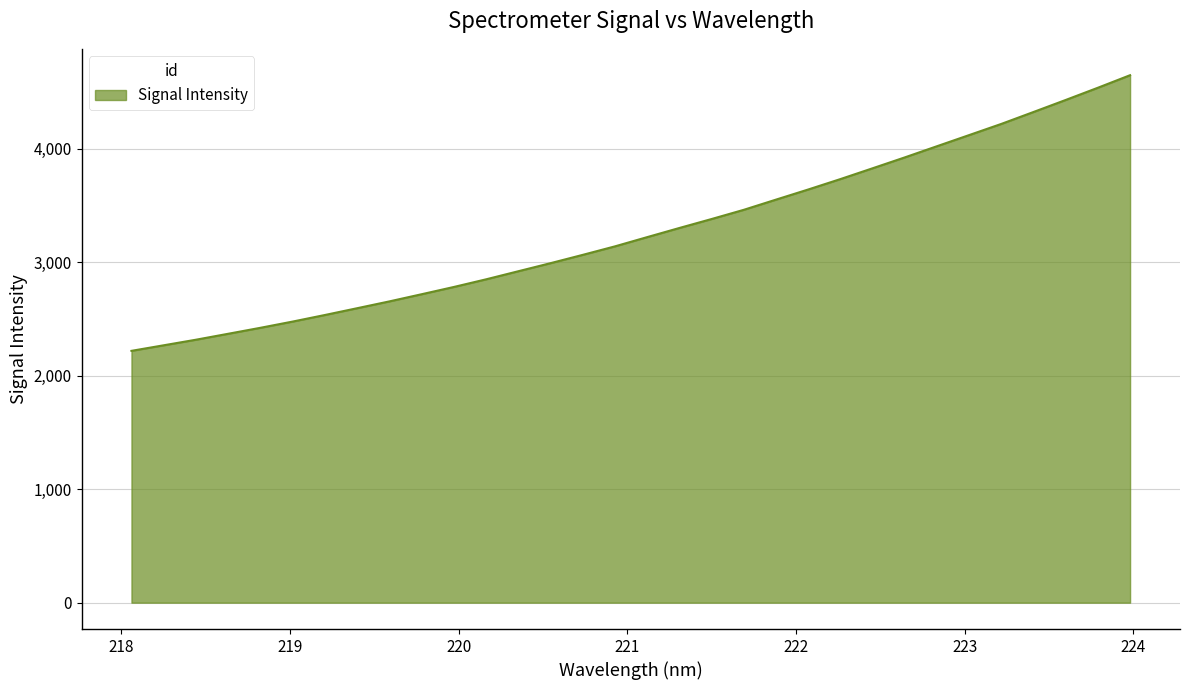

True or false: there are more than 1 points higher than both neighbors.

False